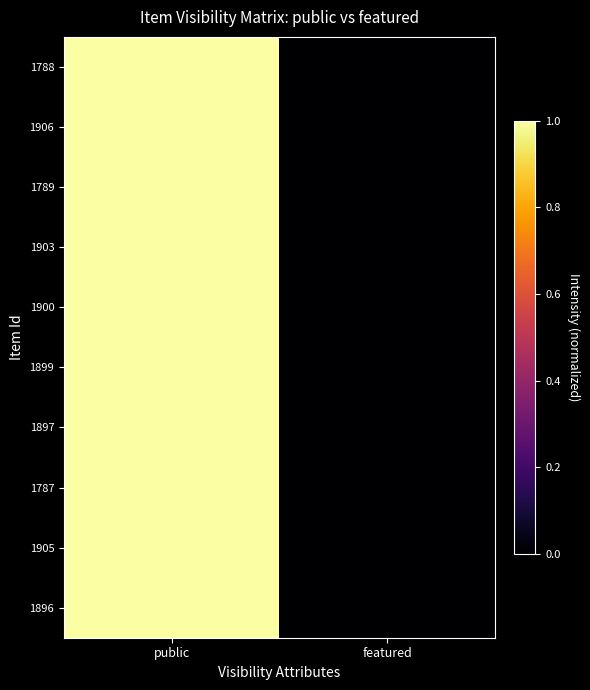

Between featured and public, which is larger?

public